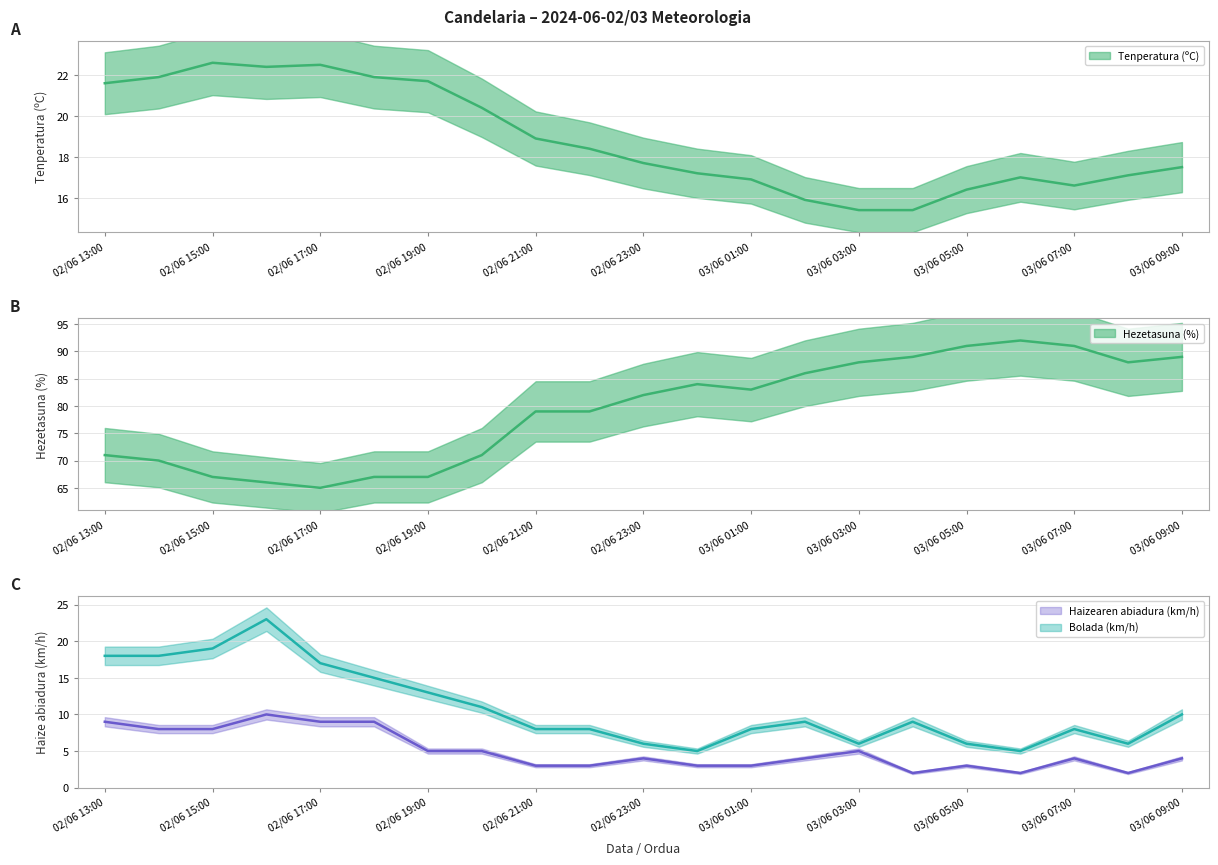

How many values in the Bolada (km/h) series exceed 9?

9